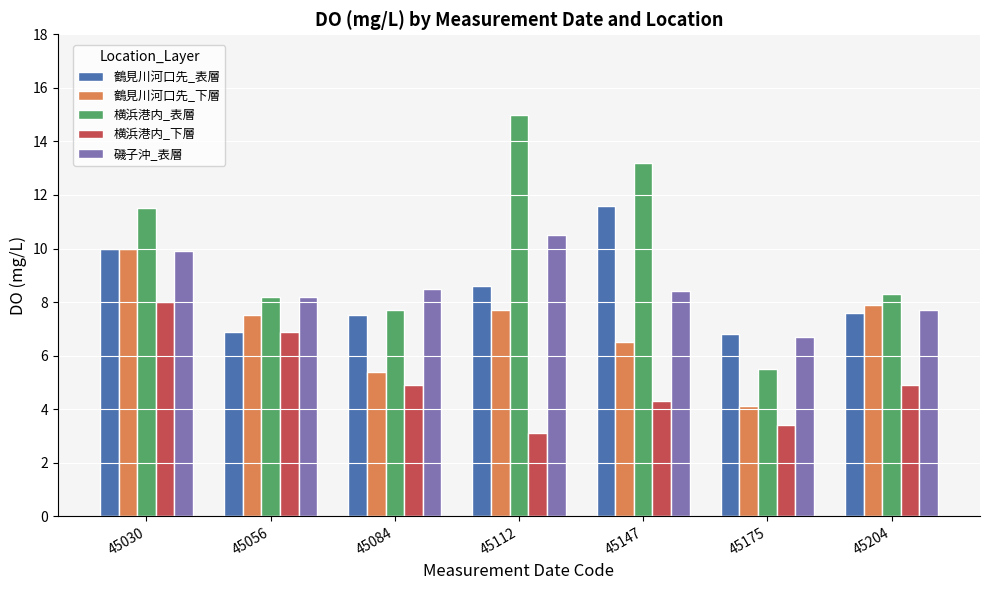

What is the sum of the 磯子沖_表層 values at 45204 and 45030?

17.6